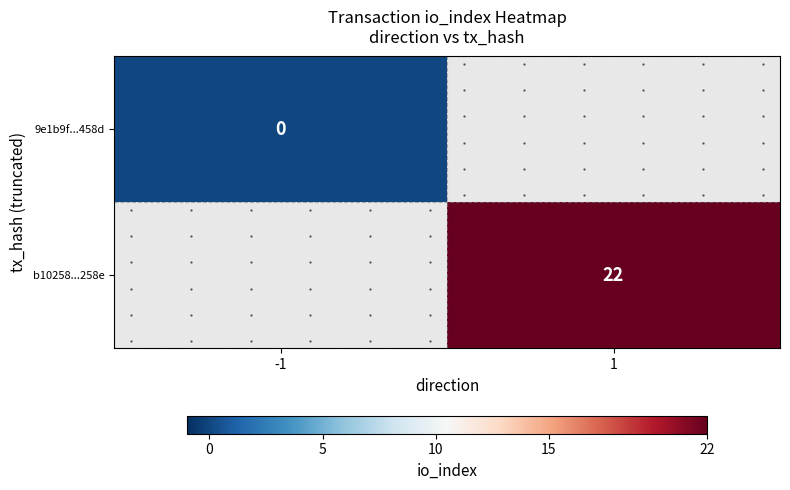

Is it true that b10258...258e equals 22.0 at 1?

True